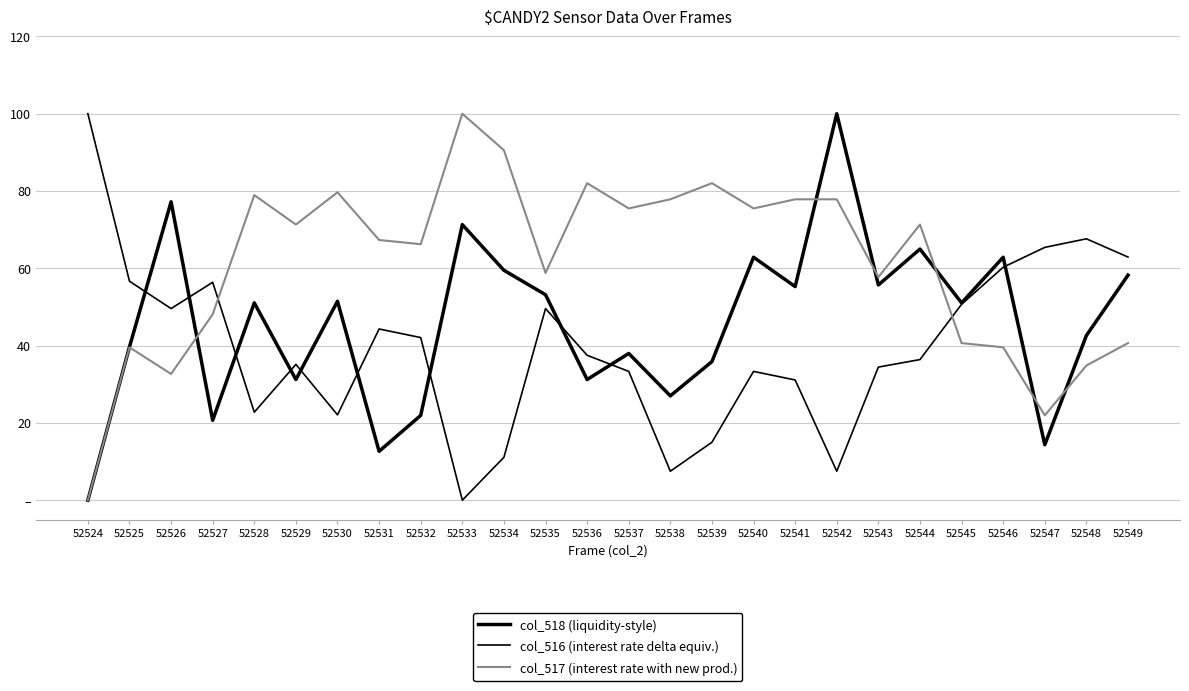

Does the chart have visible grid lines?

Yes